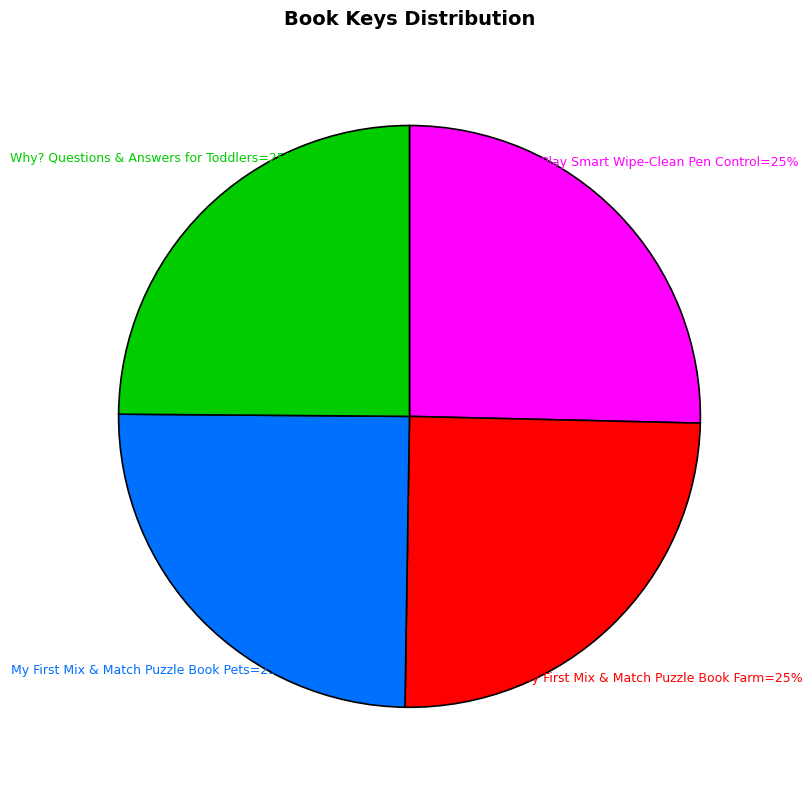

Does any single category account for the majority?

No